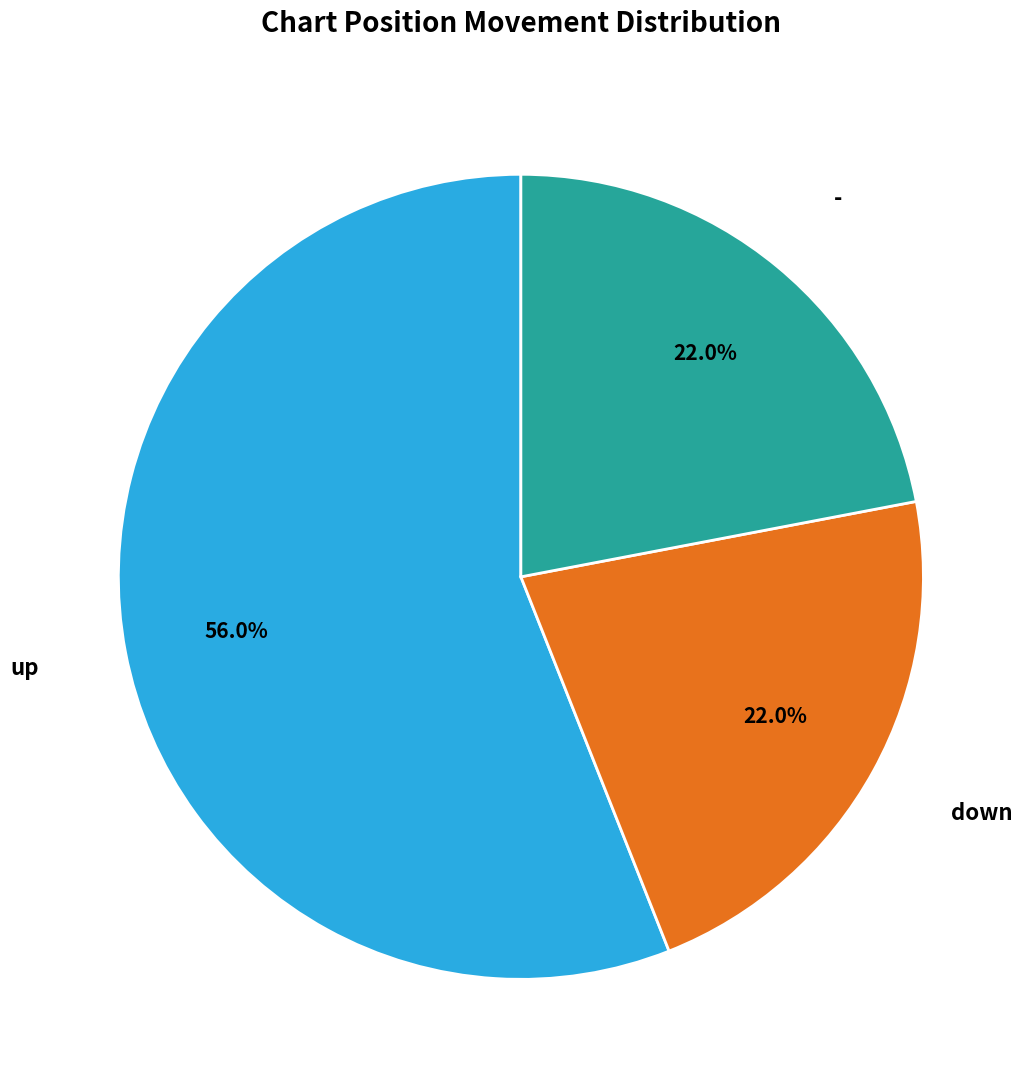

What is the majority slice?

up